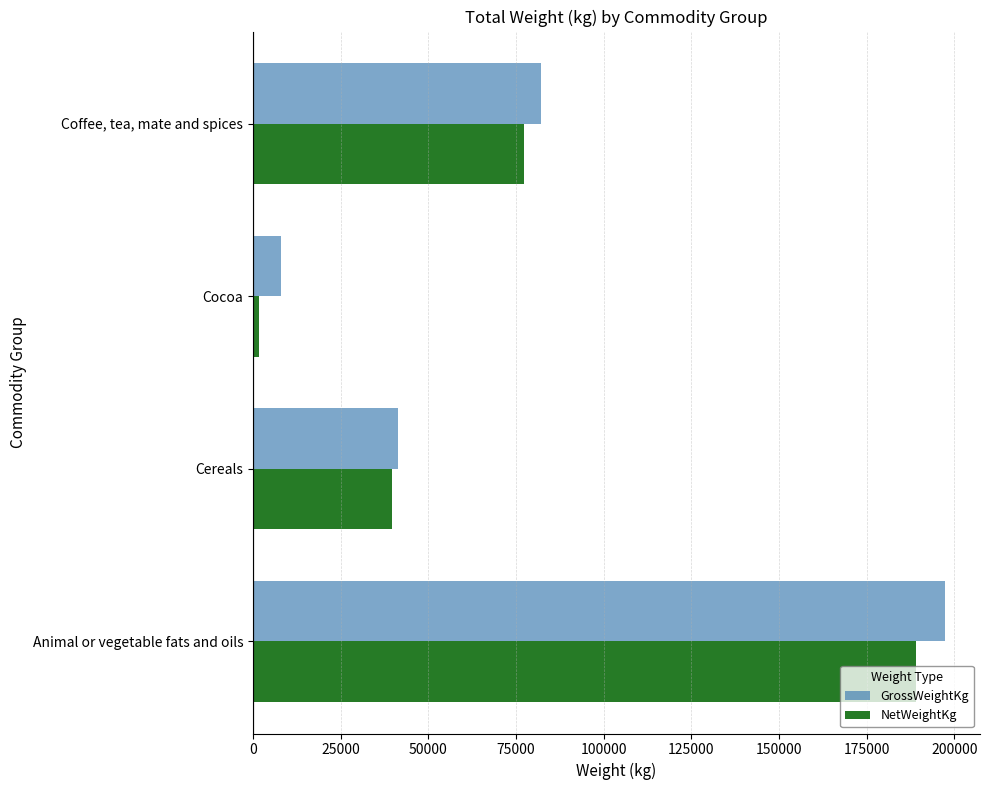

At how many categories does at least one series exceed 45702?

2